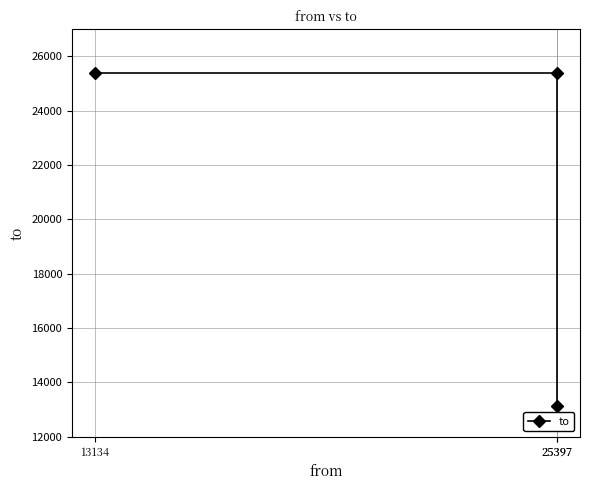

The value at 13134 is 25399. True or false?

True